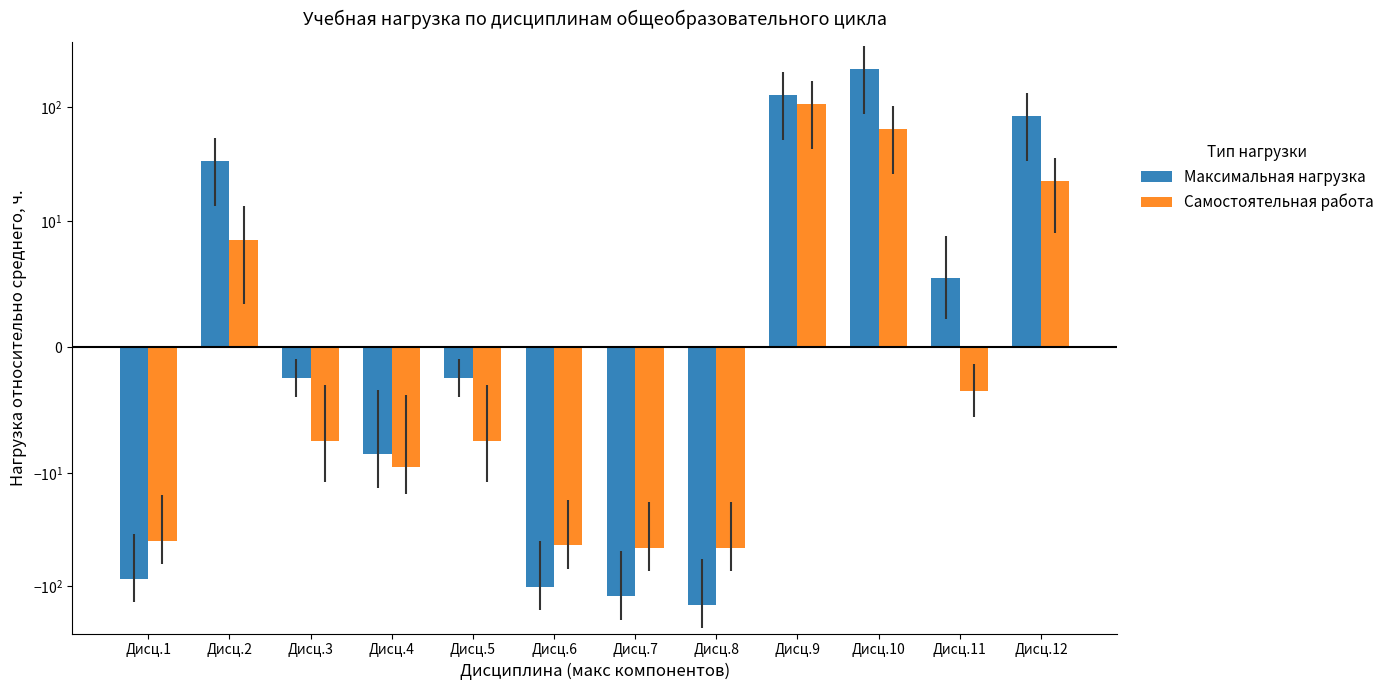

What is the difference between the second highest and minimum values in the Самостоятельная работа series?

110.0